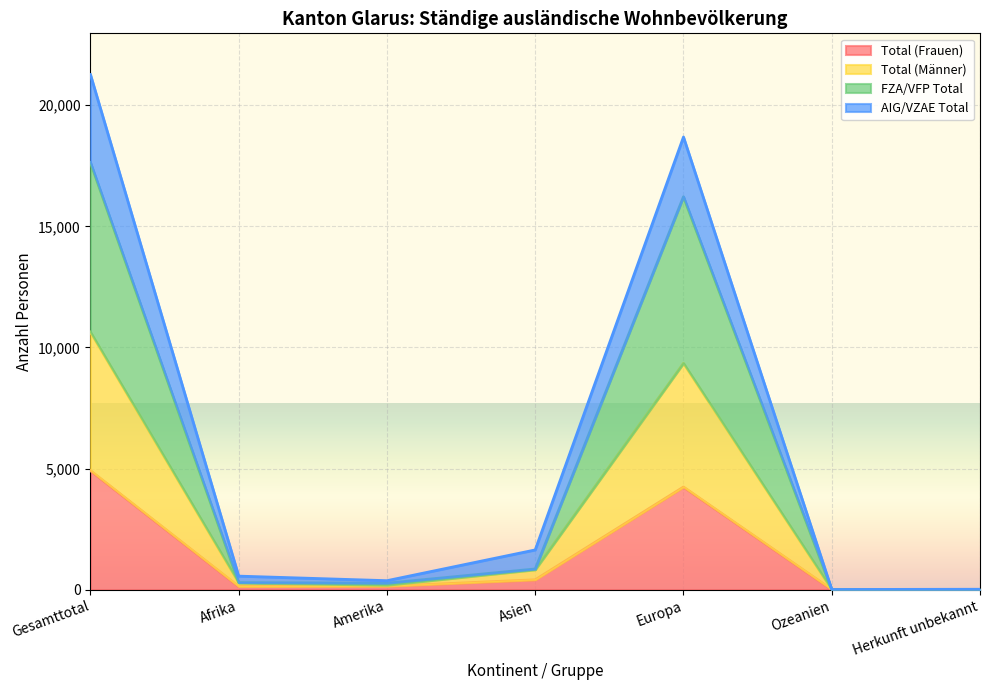

What is the label of the 4th point from the left?

Asien